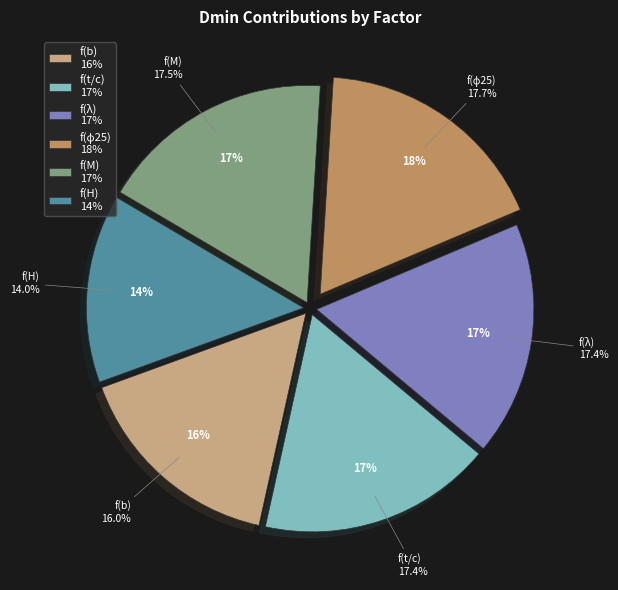

Which category has the biggest portion of the pie?

f(ϕ25)